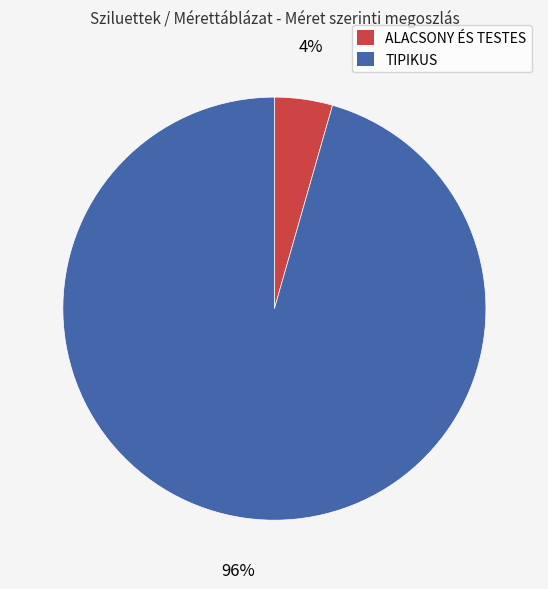

To the nearest percent, what is the average slice percentage?

50%